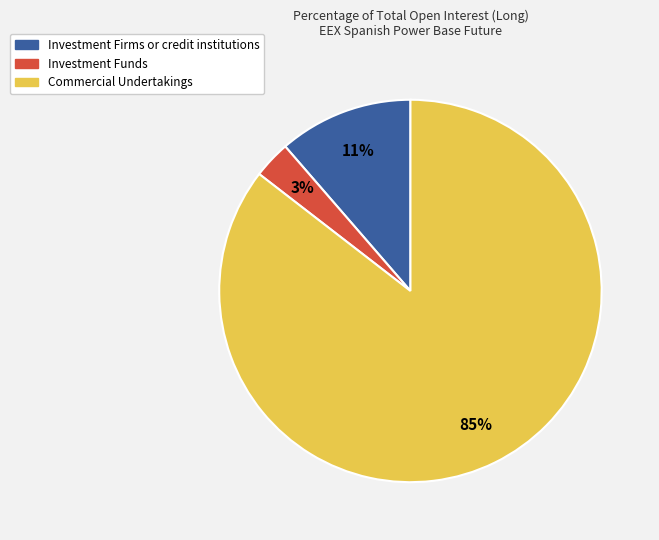

To the nearest percent, what is the difference between the Investment Funds and Investment Firms or credit institutions slice percentages?

8%